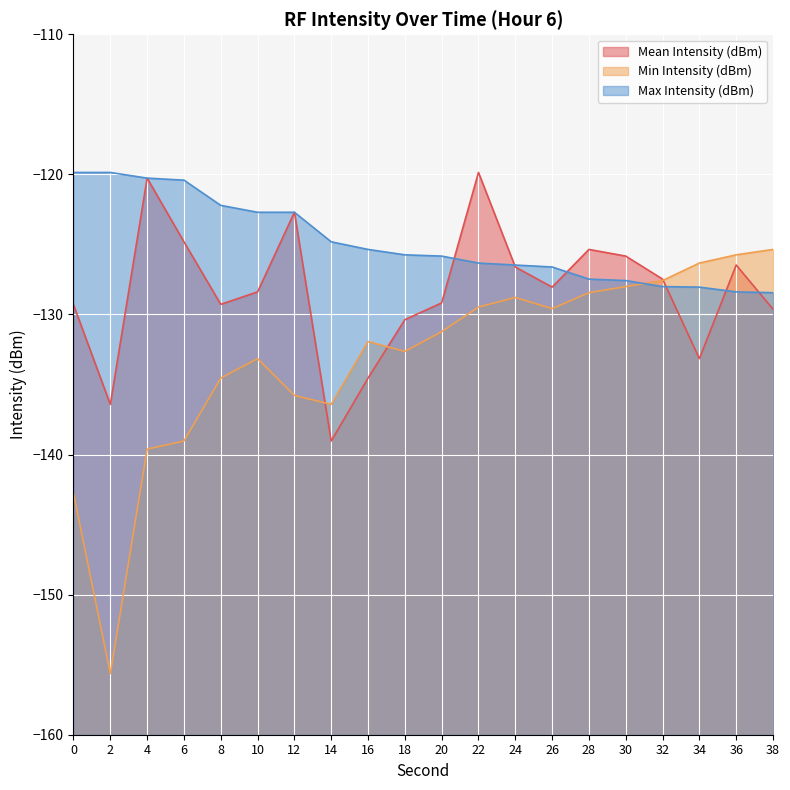

Rank the series at 36 from highest to lowest value.

Min Intensity (dBm), Mean Intensity (dBm), Max Intensity (dBm)